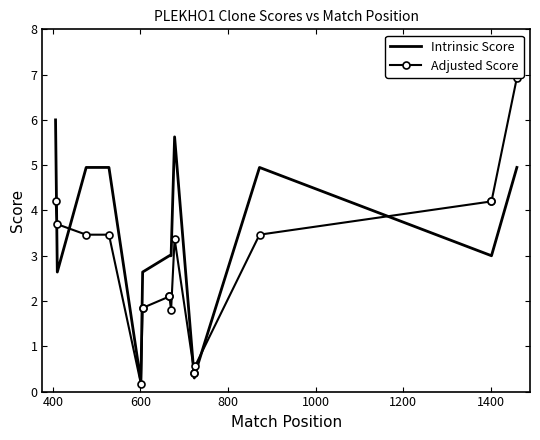

What is the minimum value for Adjusted Score?

0.2